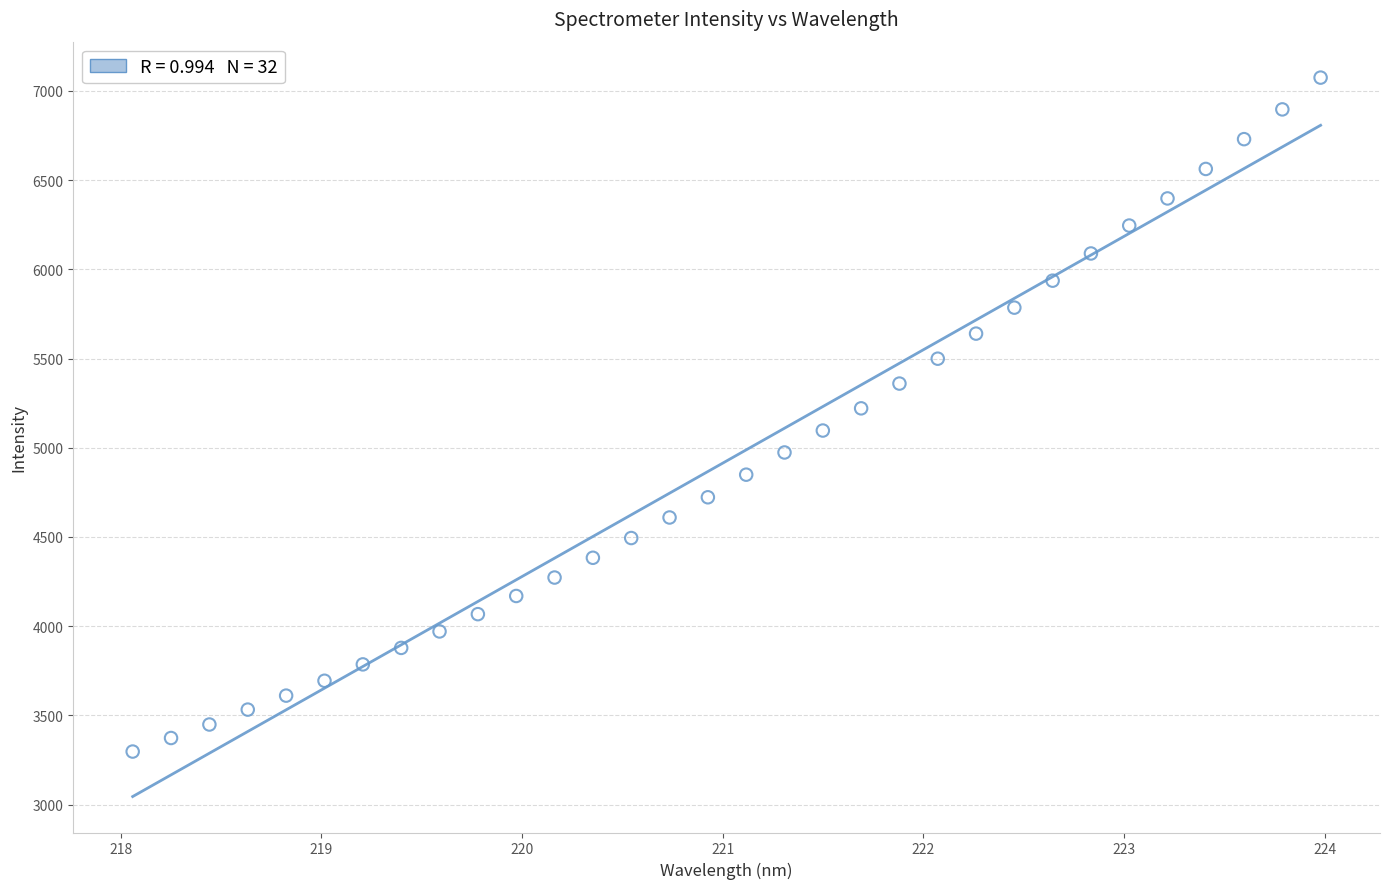

What is the range of Y values (max minus min)?

3777.4